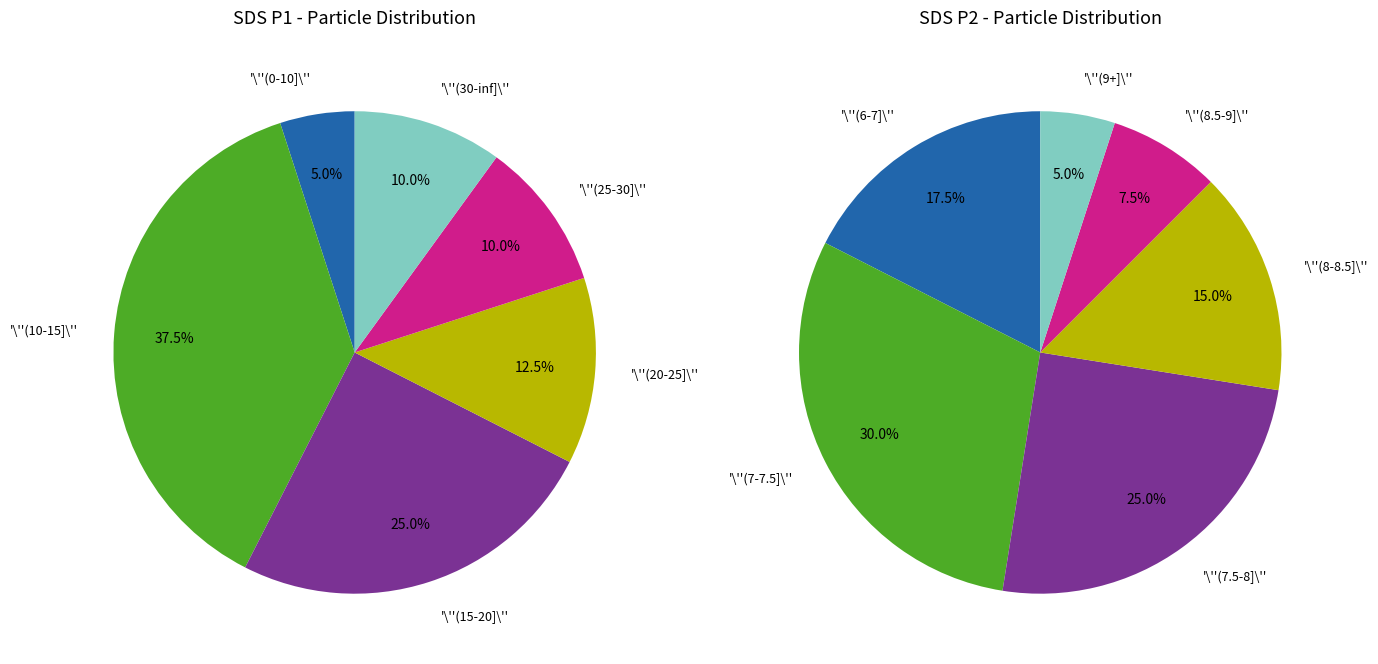

Do 14 and 9 together represent more than half of the pie?

No